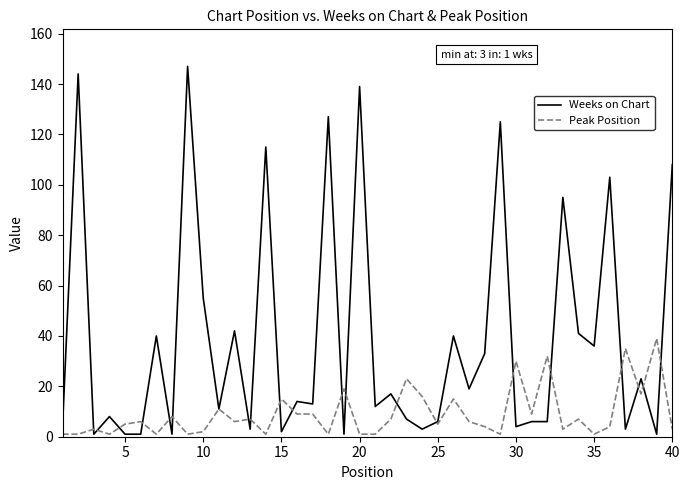

List the series in order of their peak value, highest first.

Weeks on Chart, Peak Position